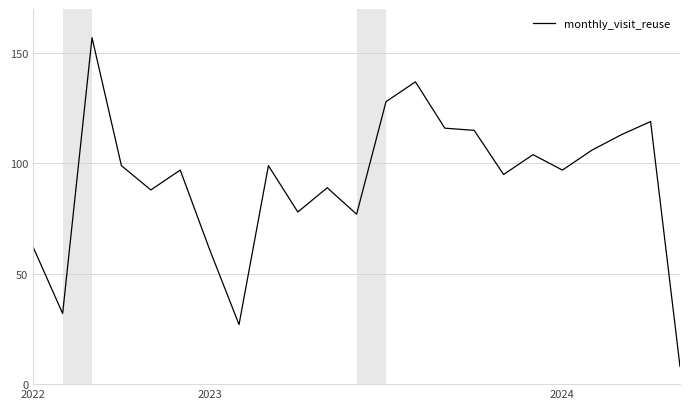

What is the minimum value shown in the chart?

8